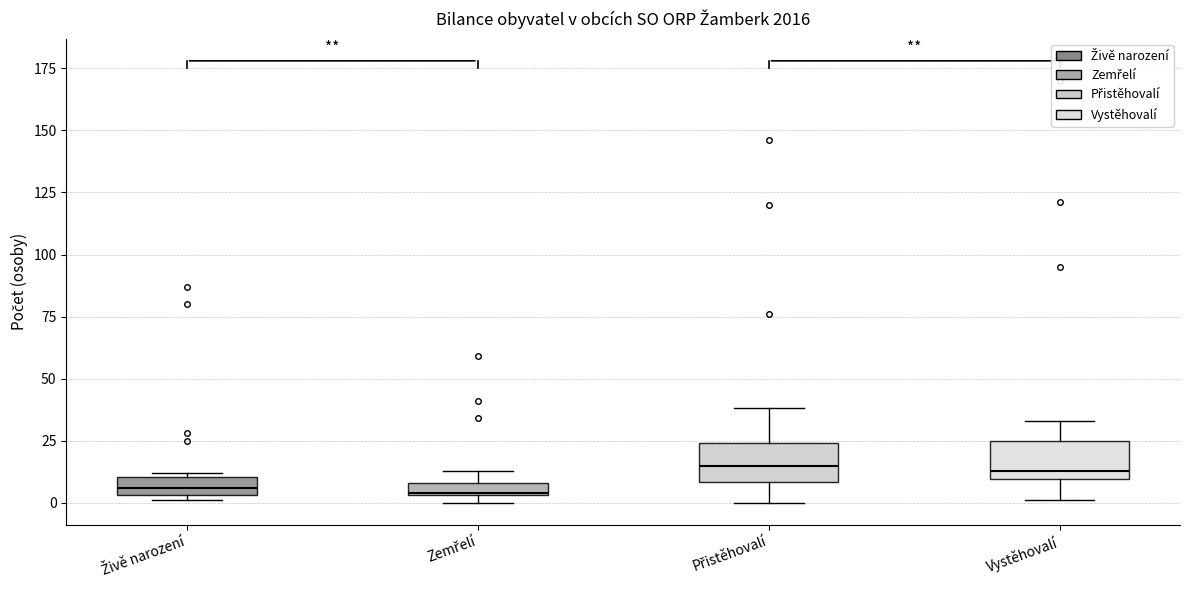

Where is the upper edge of the box for Zemřelí on the y-axis? The values are not printed on the chart, so give them approximately, as read against the axis.

10